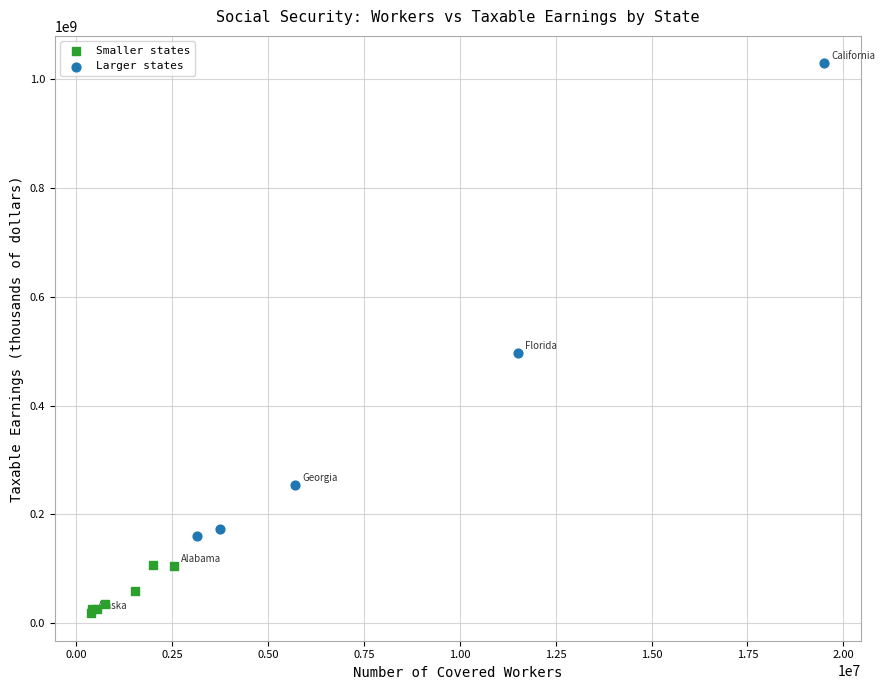

Which series has the largest Y range (max minus min)?

Larger states